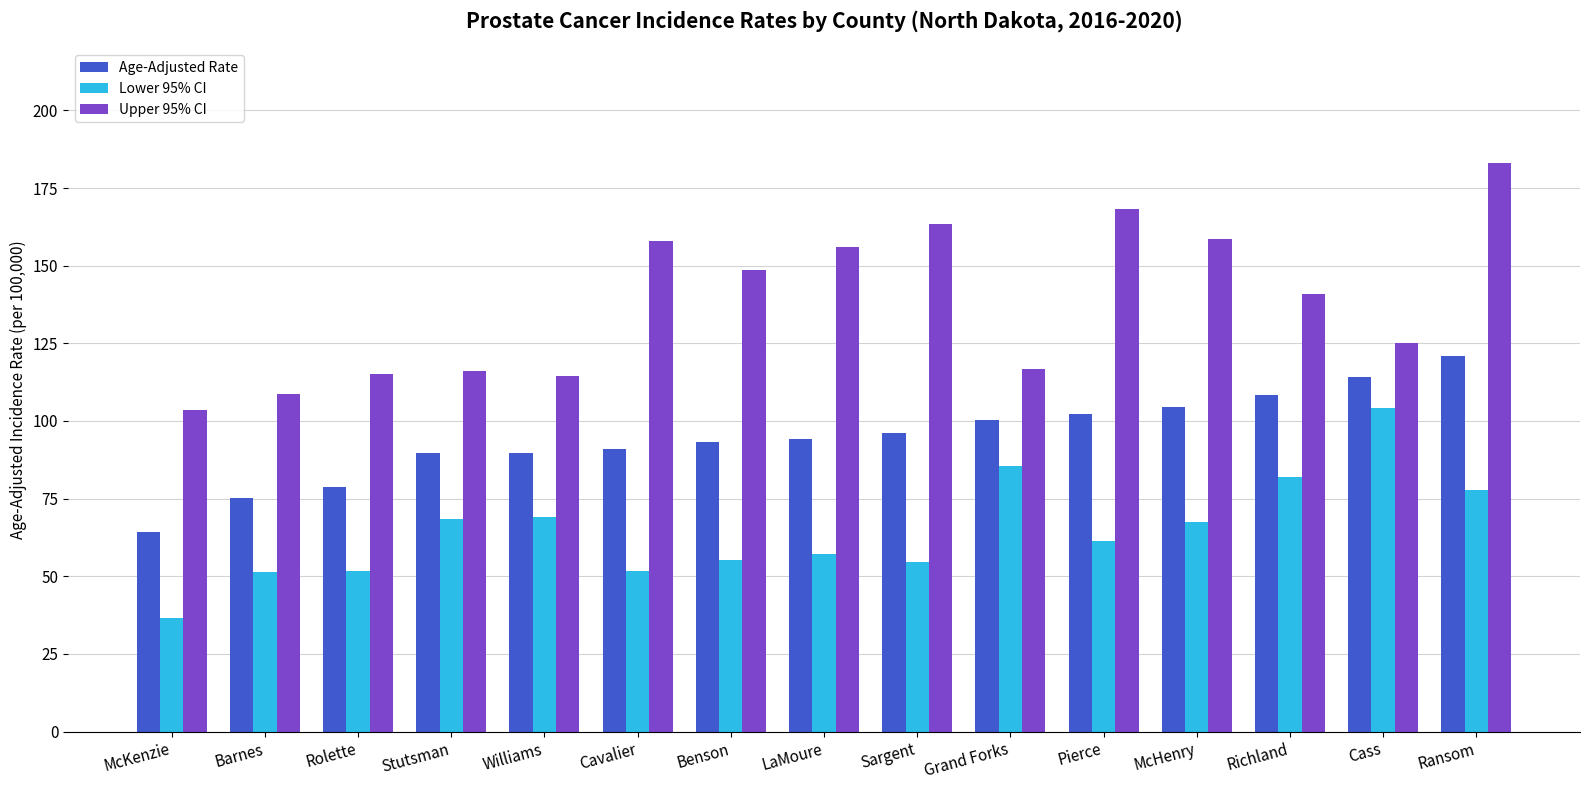

The value of Age-Adjusted Rate at Cavalier is 156.9. True or false?

False